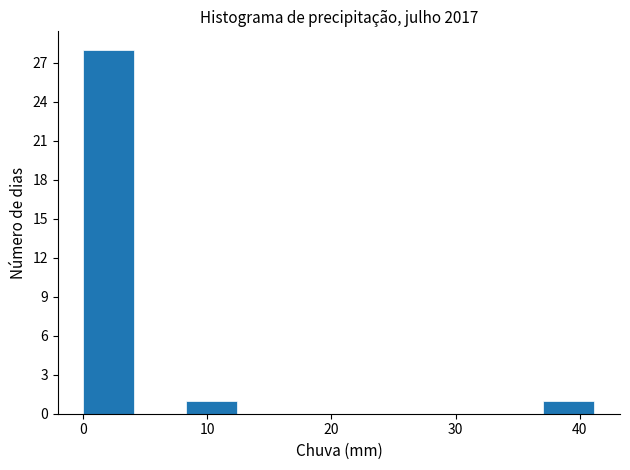

Reading left to right, list every bar in this chart as the range it spans on the x-axis followed by its height. Neither the bar edges nor the heights are printed on the chart, so give them approximately, as read against the axes.

0 to 4: 28
4 to 8: 0
8 to 12: 1
12 to 16: 0
16 to 21: 0
21 to 25: 0
25 to 29: 0
29 to 33: 0
33 to 37: 0
37 to 41: 1